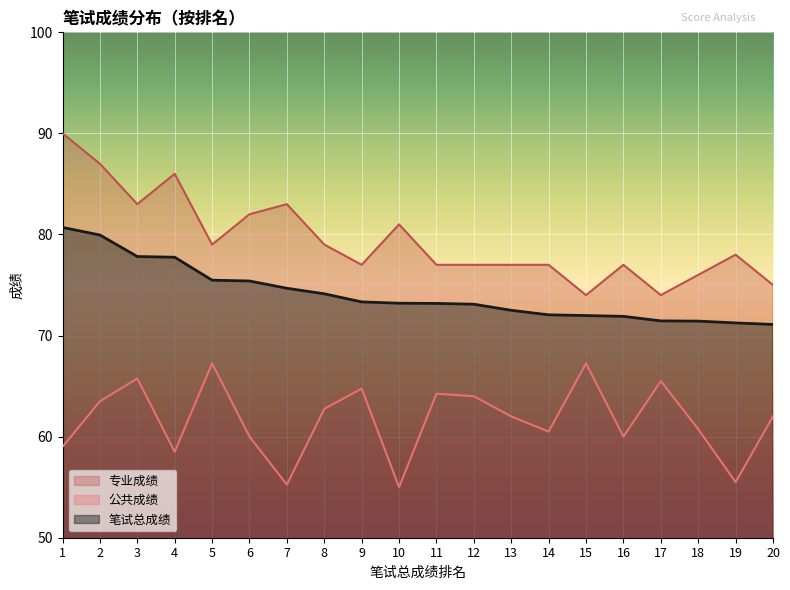

How many lines are shown in the chart?

3